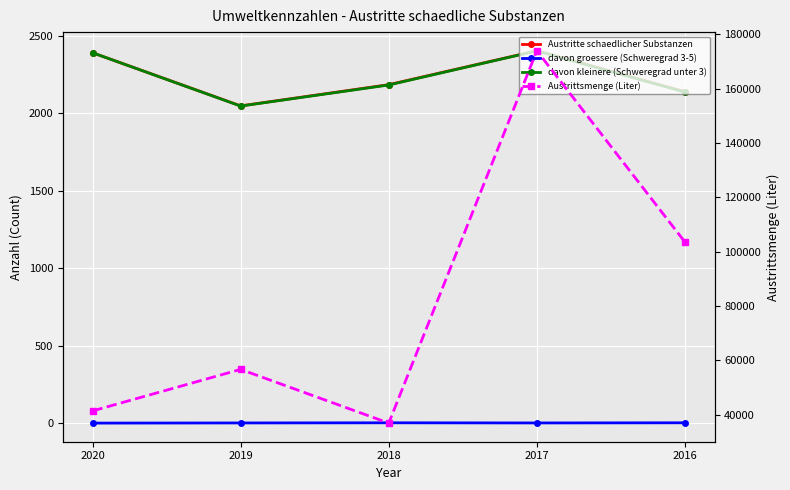

How many distinct data groups are displayed?

4